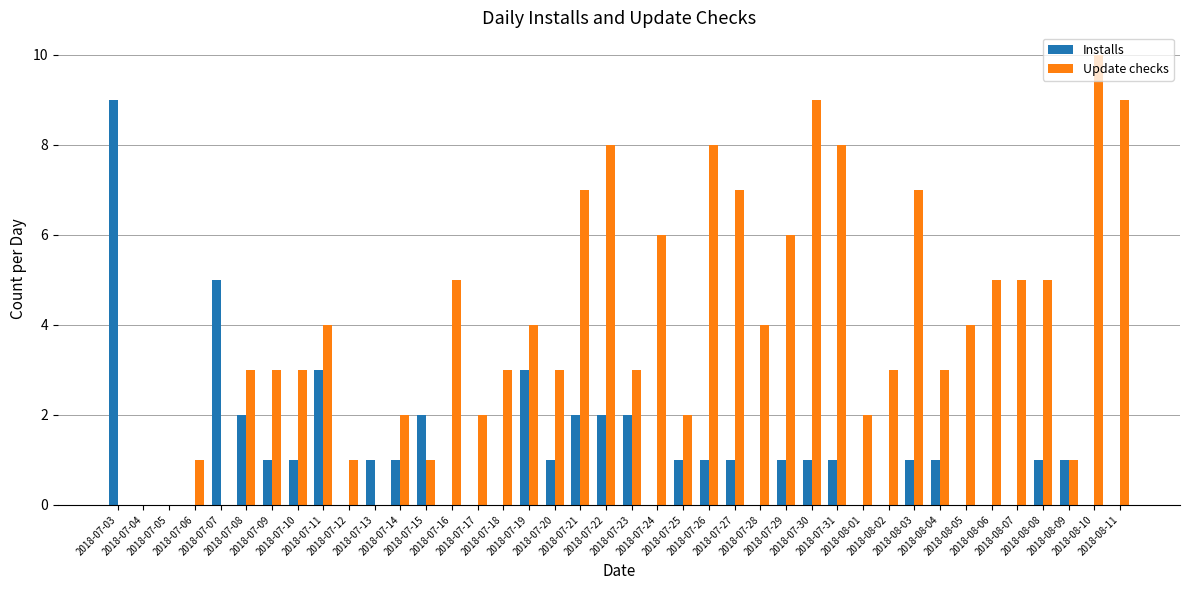

What is the spread (max minus min) of values at 2018-07-07?

5